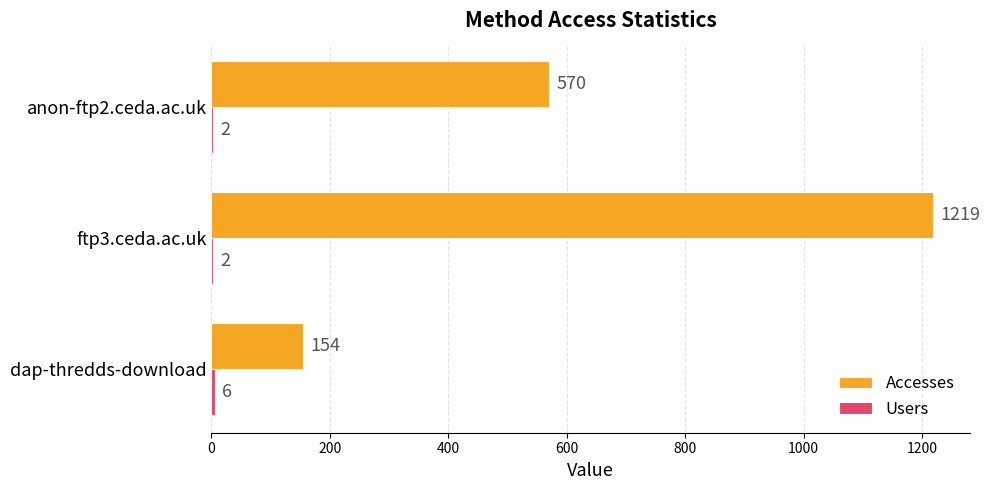

True or false: Accesses has a value of 154 at dap-thredds-download.

True